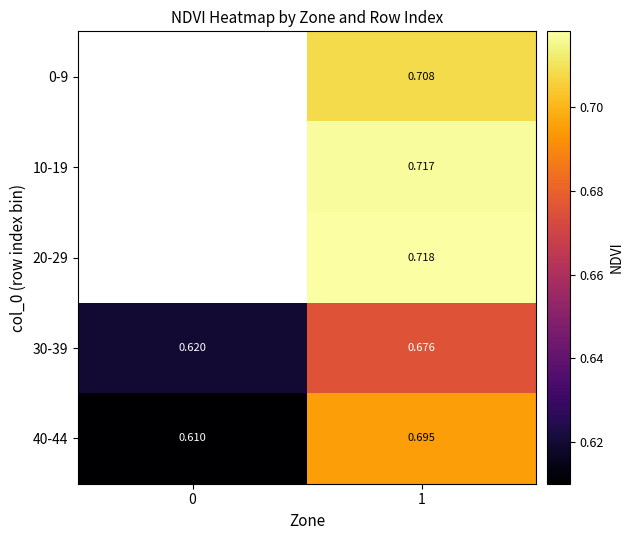

Is it true that 40-44 equals 0.7 at 1?

True